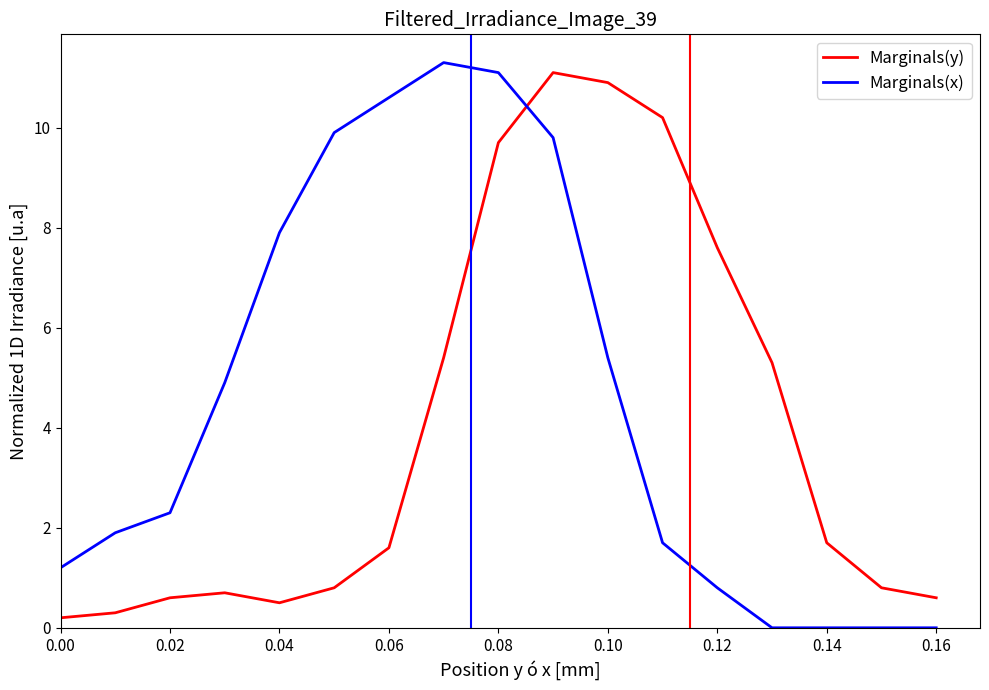

Which series has the largest range (max minus min)?

Marginals(x)